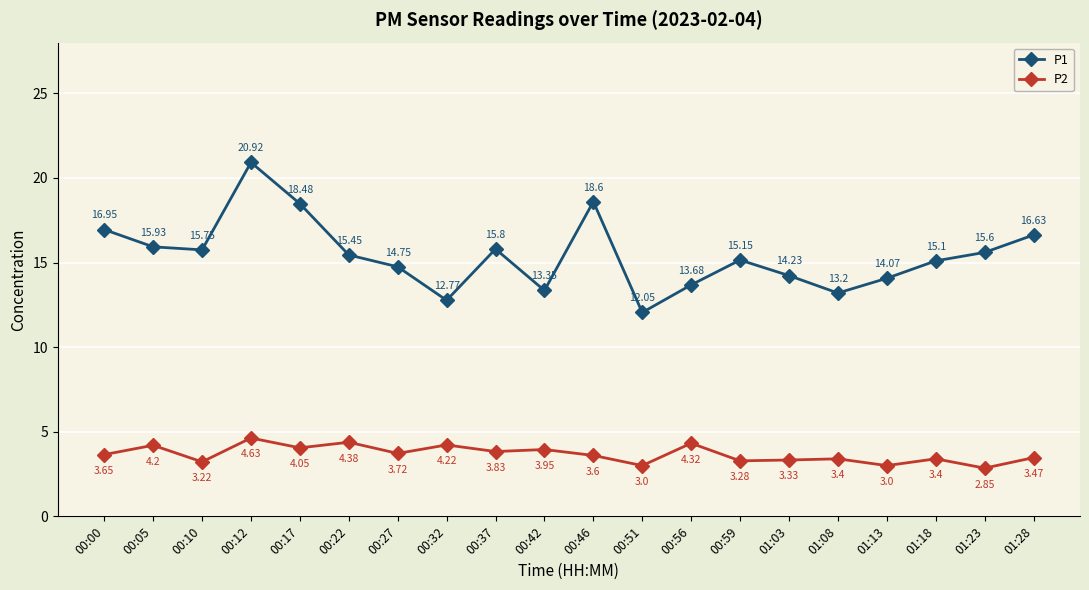

What is the label of the 8th point from the right?

00:56